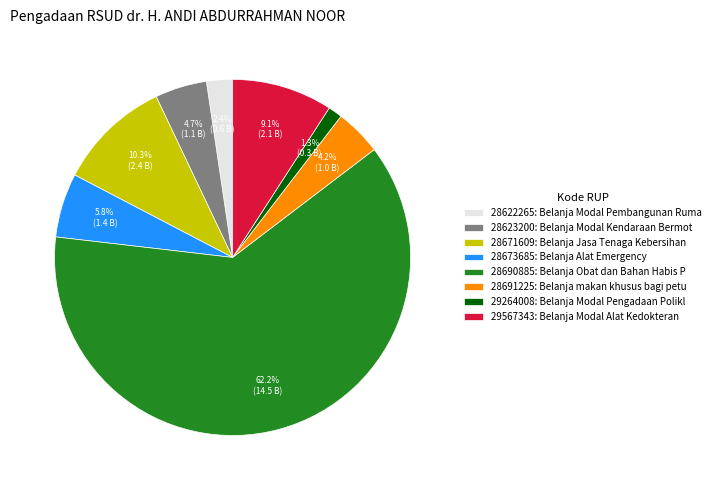

Which slice is the smallest?

29264008